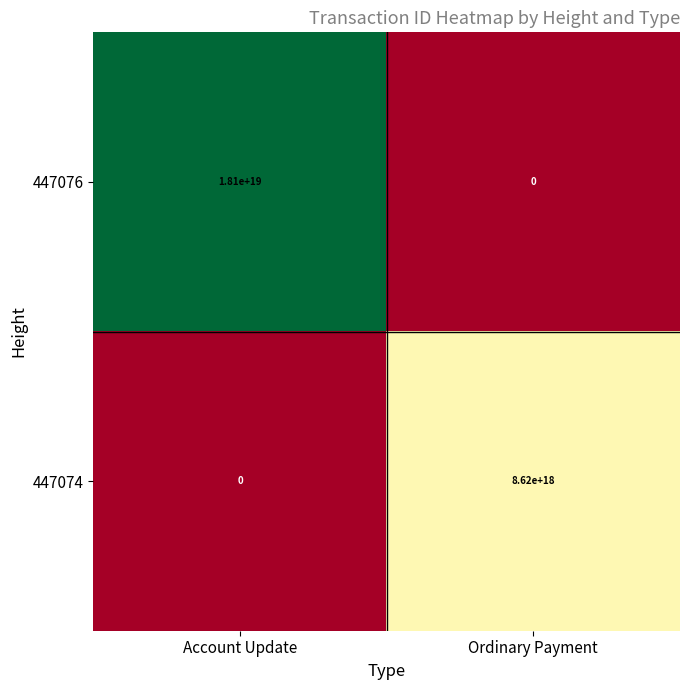

The value of 447076 at Ordinary Payment is 12421880330695426048. True or false?

False